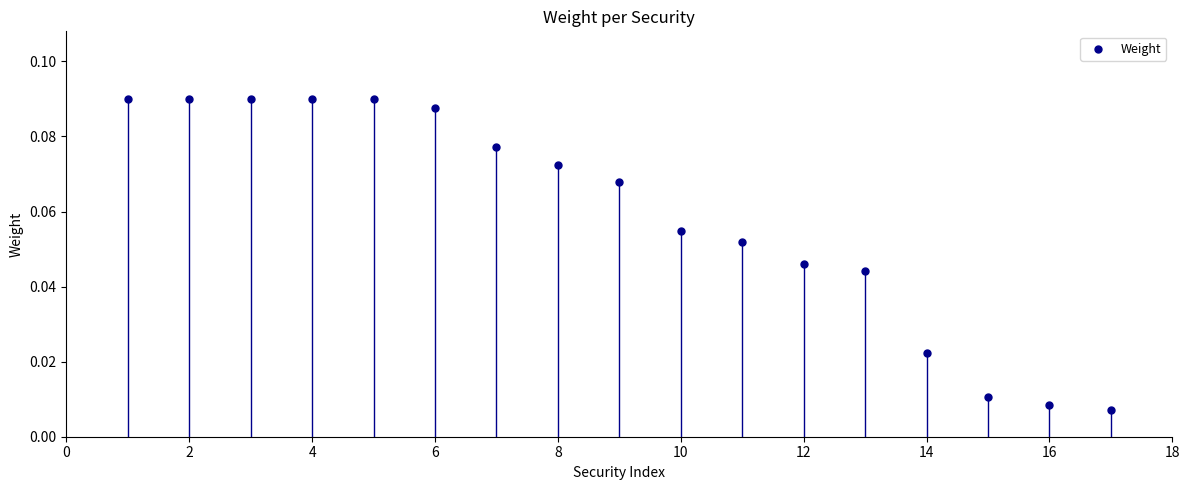

How many points are shown in the scatter plot?

17